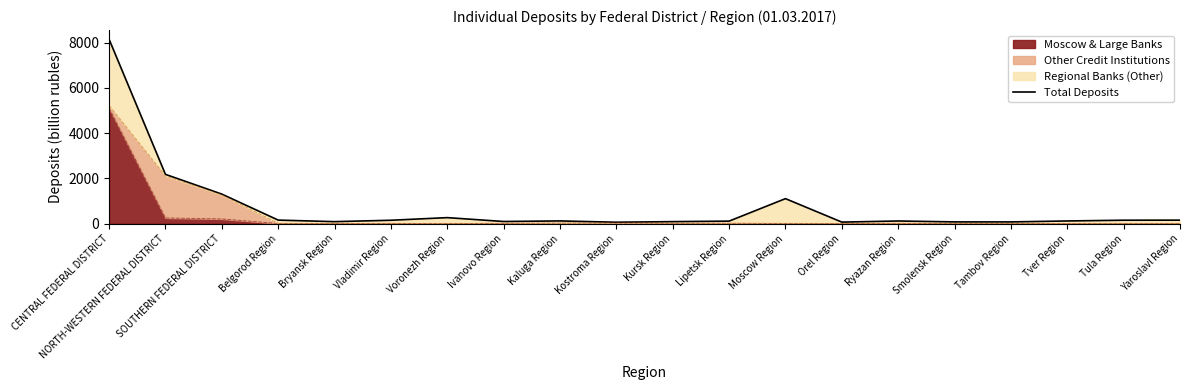

Read the value at Tver Region.

117.2